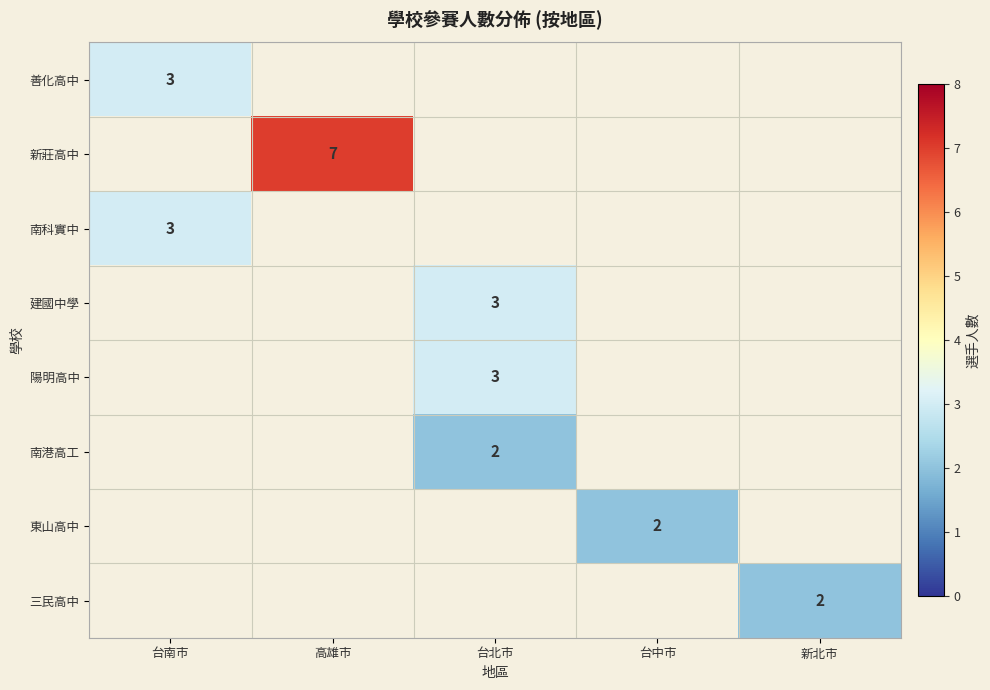

Is it true that 東山高中 equals 1 at 台中市?

False